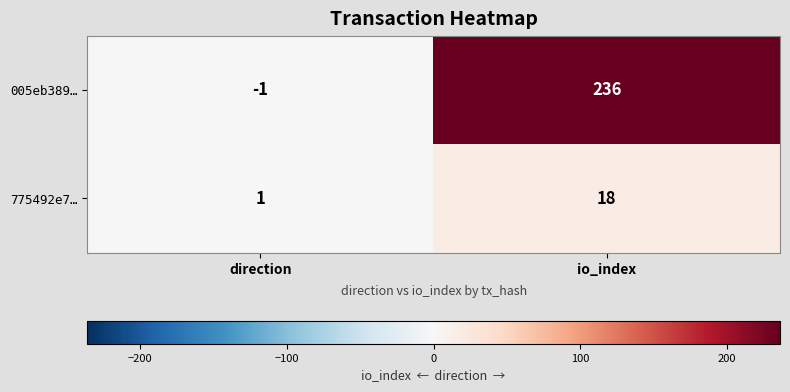

Reading left to right, transcribe all the data shown in this chart.

005eb389…: direction=-1	io_index=236
775492e7…: direction=1	io_index=18